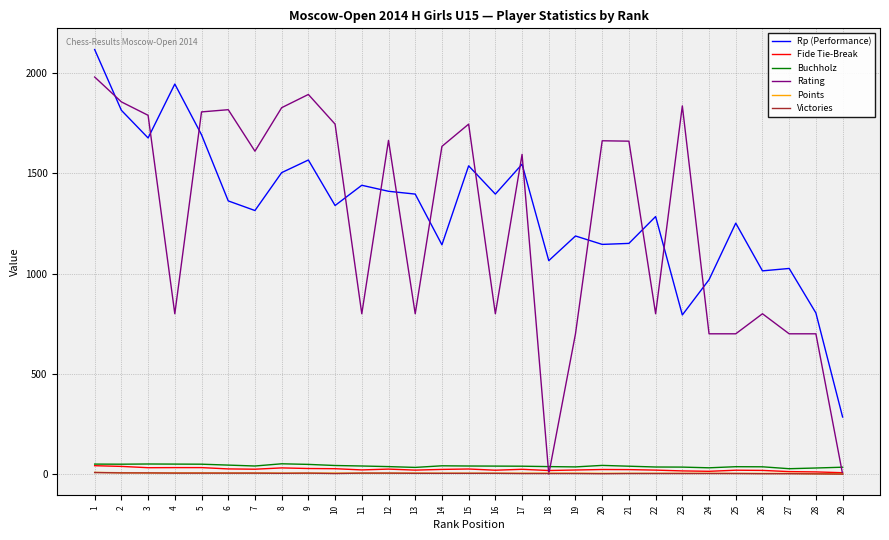

True or false: Rp (Performance) and Victories intersect in this chart.

False